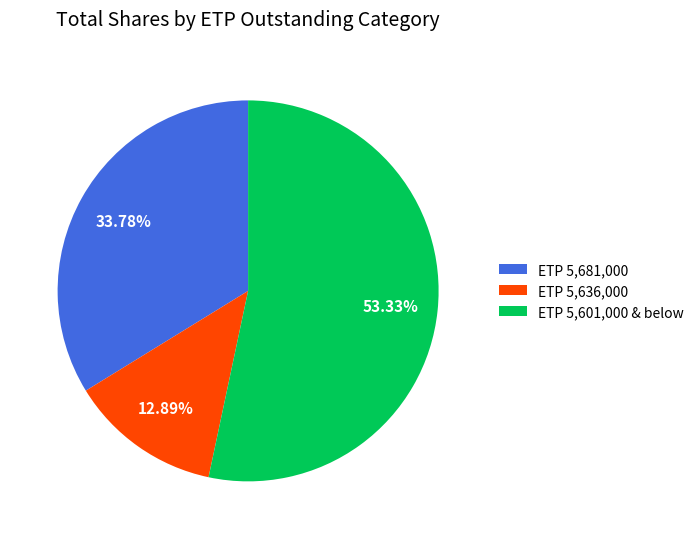

What is the ratio of the value at ETP 5,681,000 to the value at ETP 5,601,000 & below?

0.6